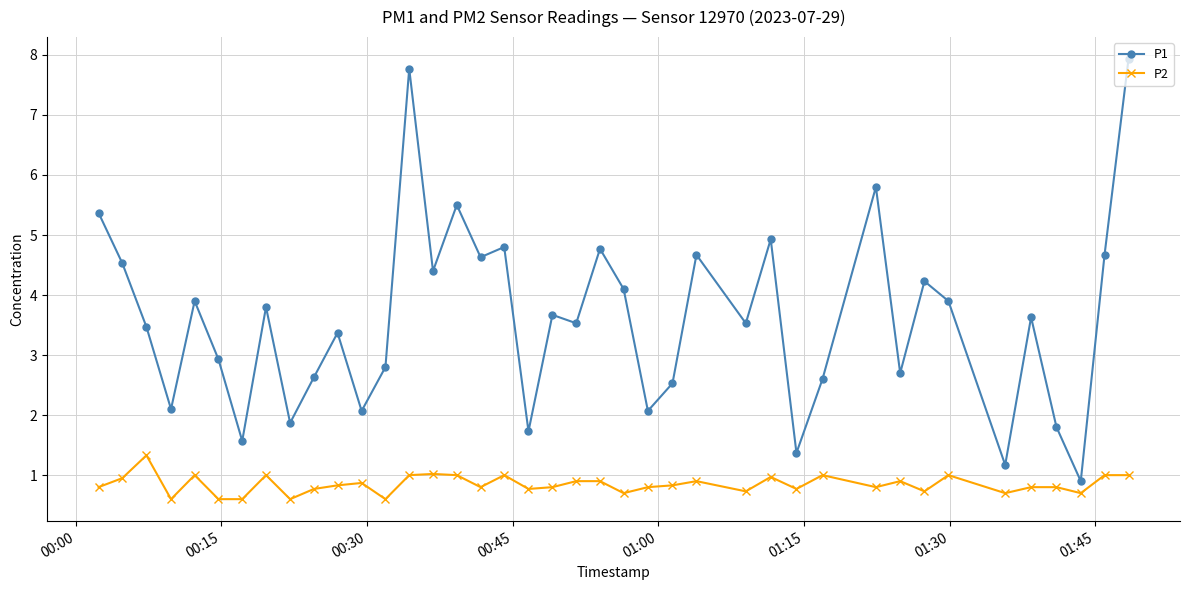

What is the greatest value displayed?

7.9